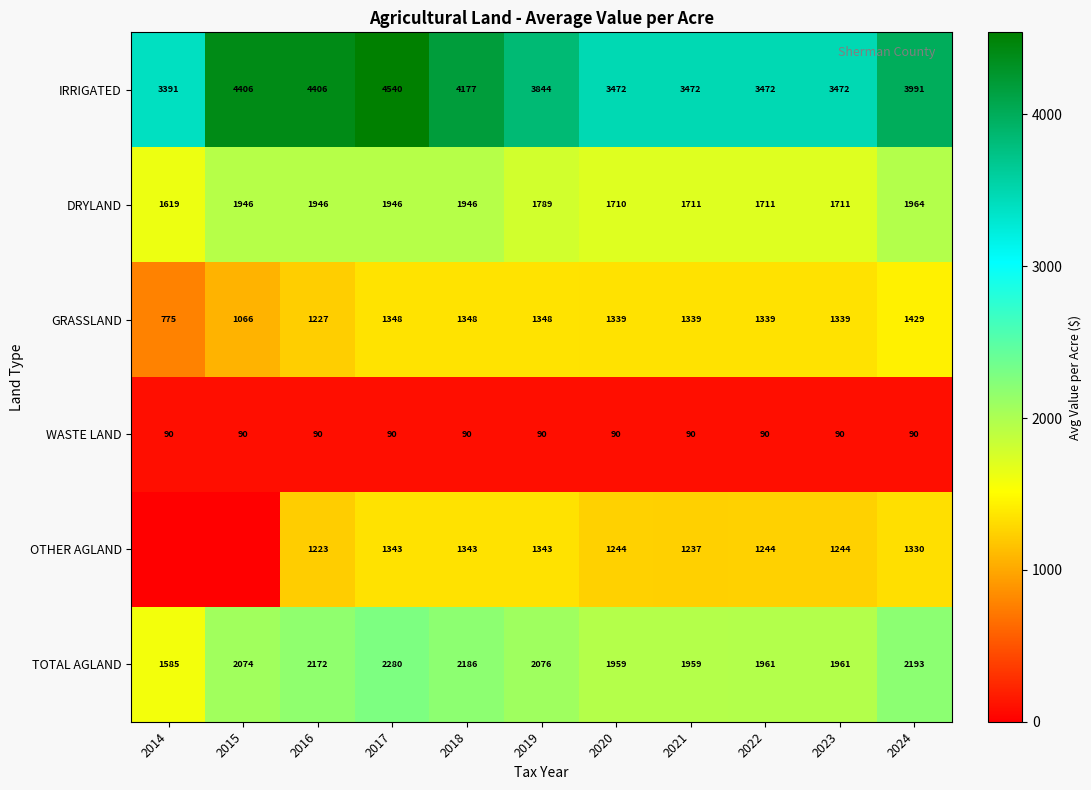

The value of TOTAL AGLAND at 2021 is 888.3. True or false?

False